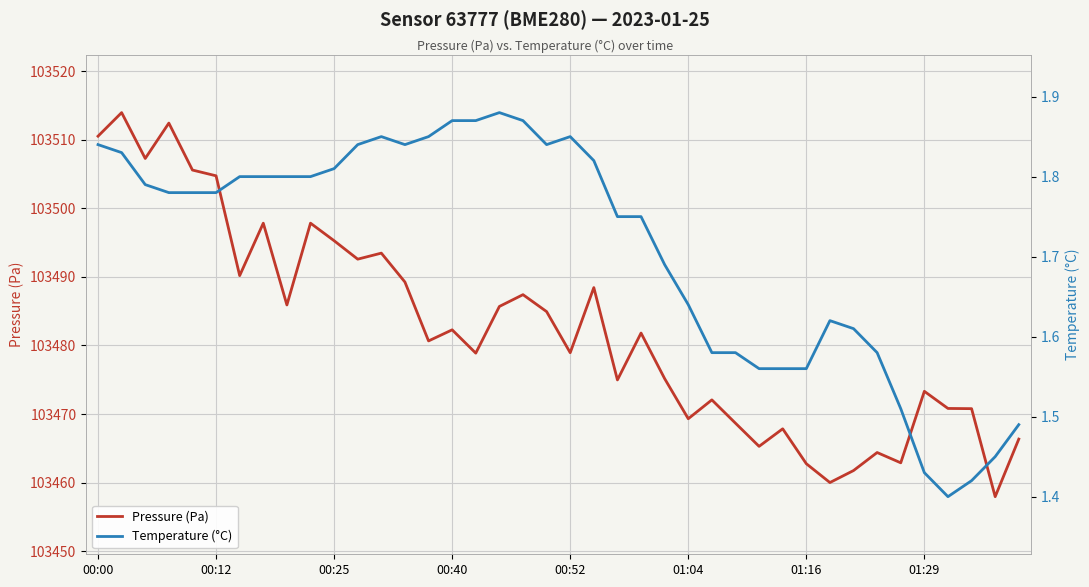

What is the maximum value for Pressure (Pa)?

103514.0